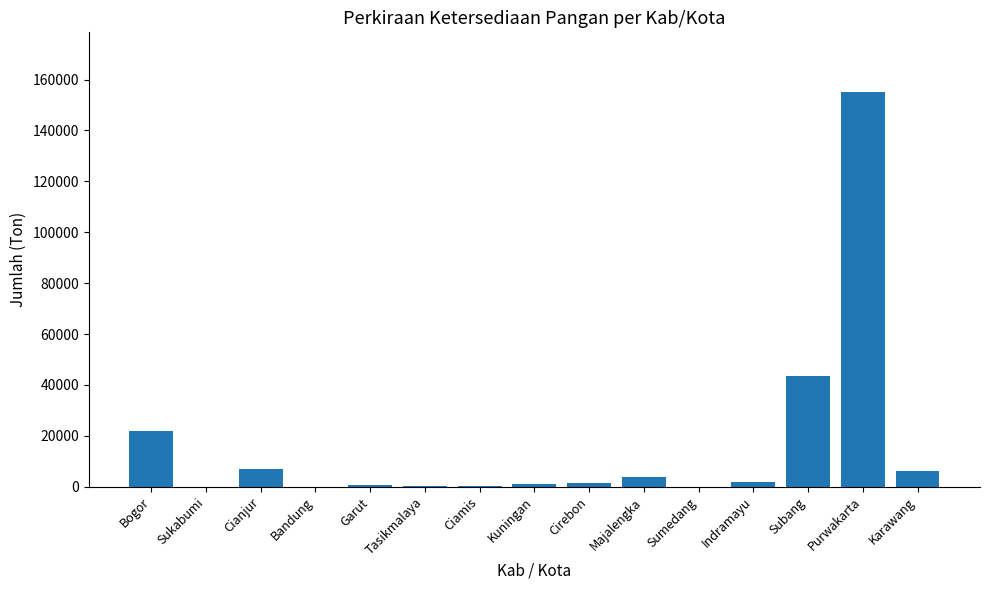

Does the chart contain stacked bars?

No